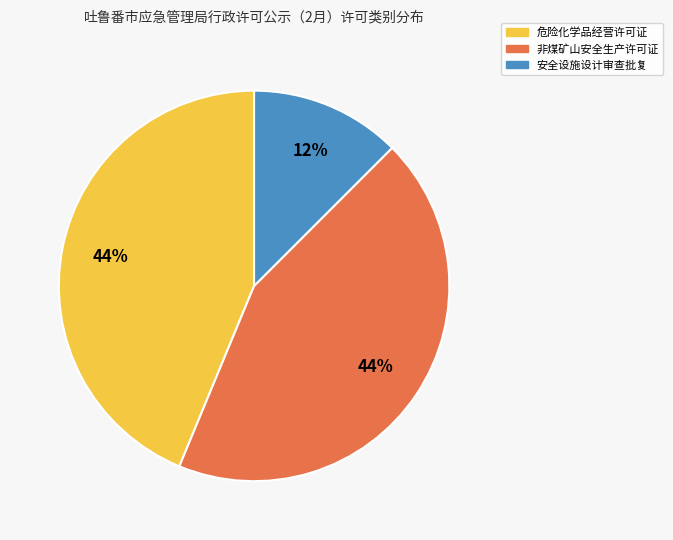

Which category has the smallest portion of the pie?

安全设施设计审查批复